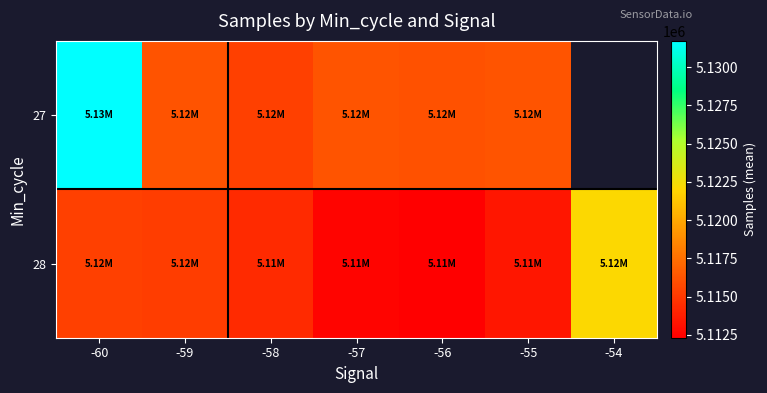

At which category is the sum across all series the highest?

-60